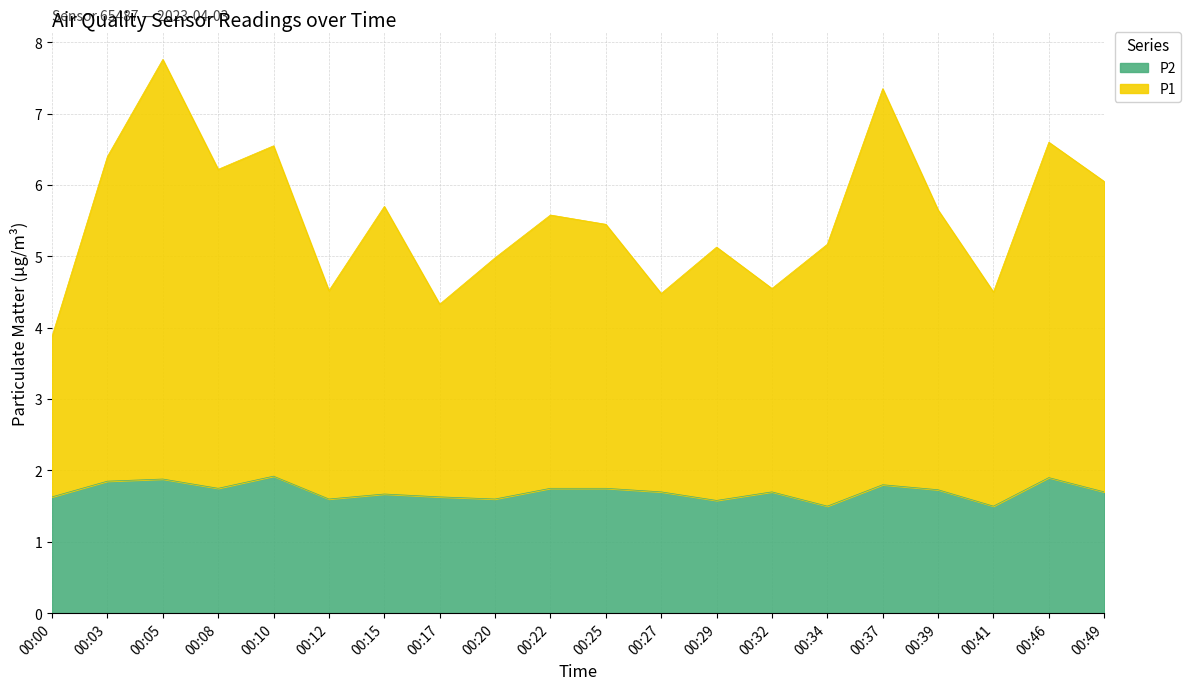

True or false: P1 and P2 intersect in this chart.

False